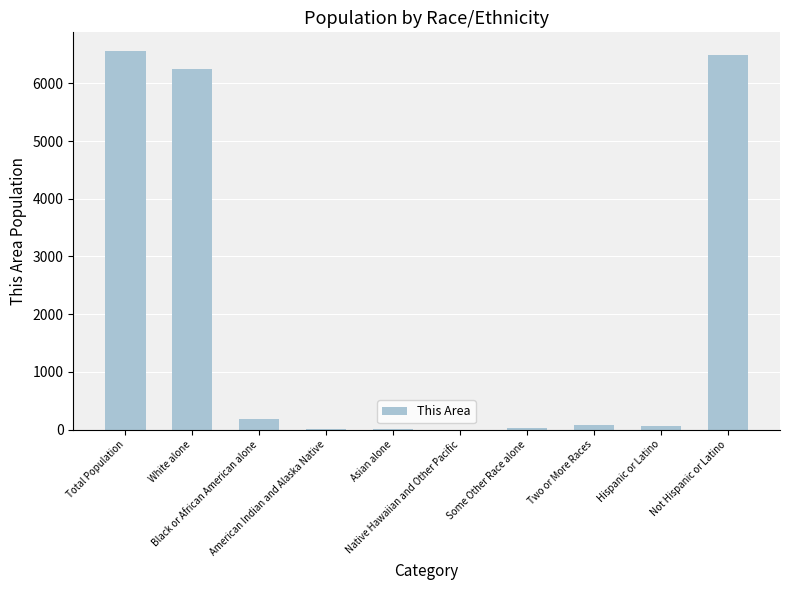

What is the greatest value displayed?

6558